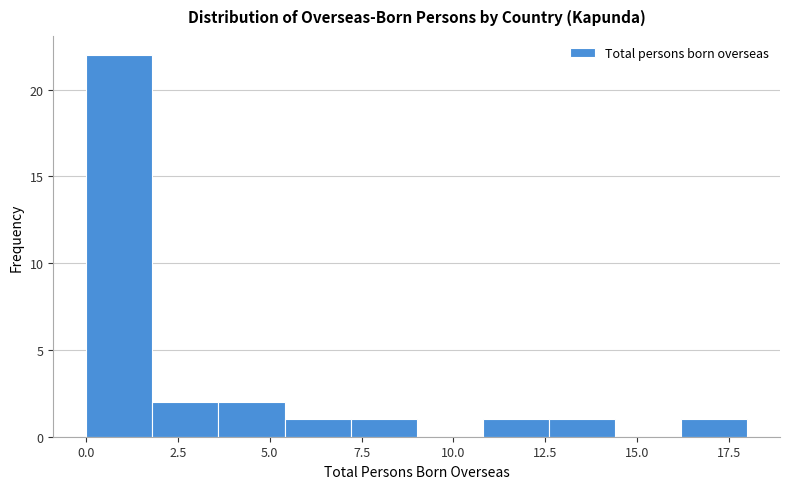

Read against the x-axis, roughly where is the centre of the tallest bar?

1.0